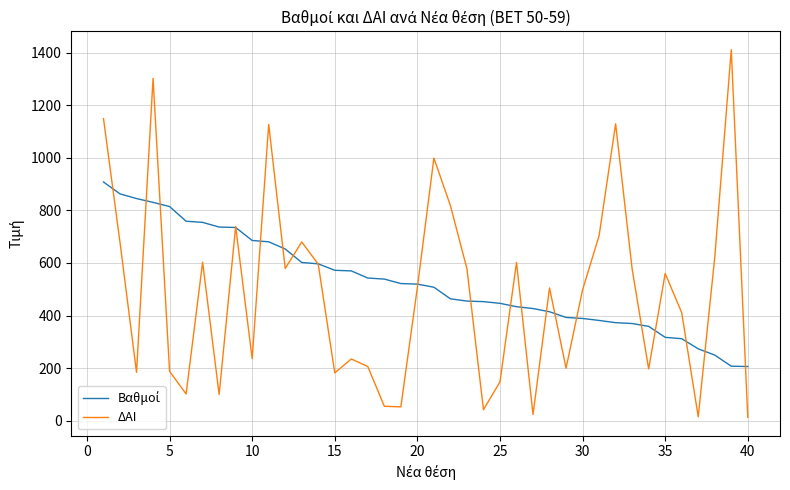

Which series has the widest spread of values?

ΔΑΙ